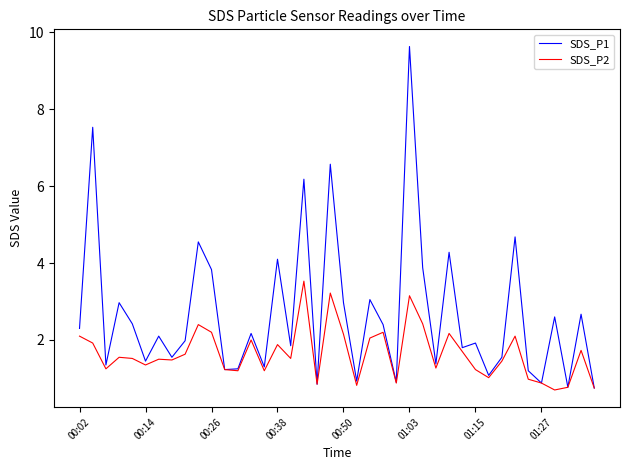

True or false: SDS_P1 has more than 0 points higher than both neighbors.

True